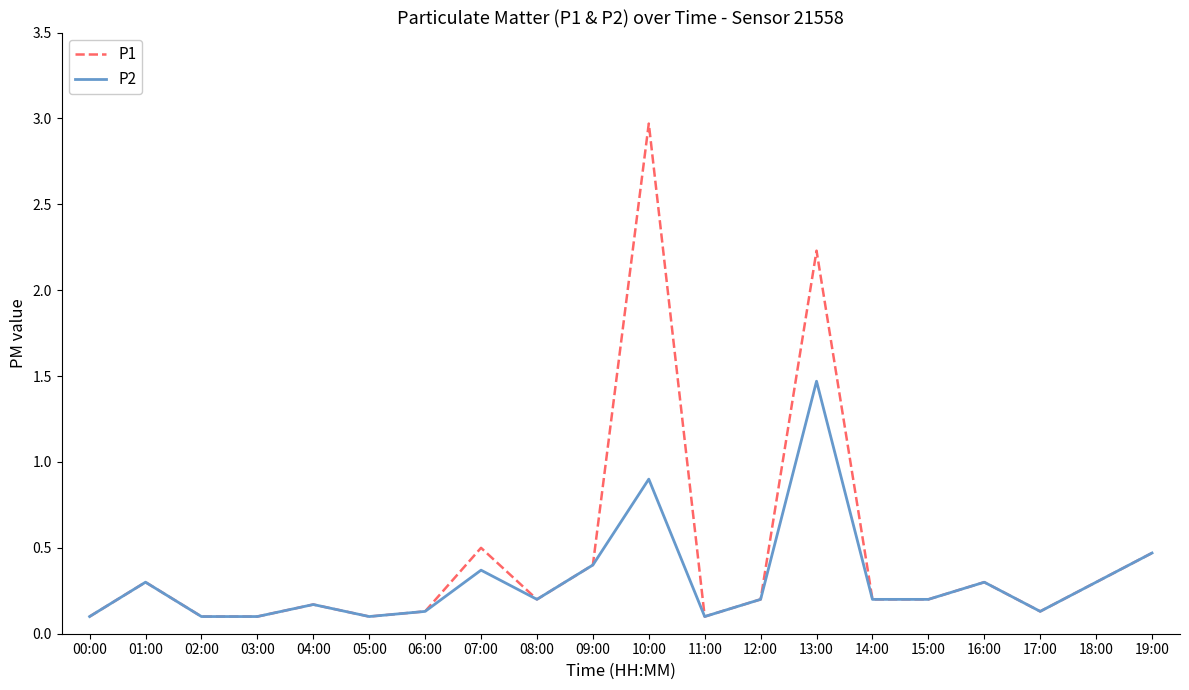

The P1 series shows 1.0 at 13:00. True or false?

False